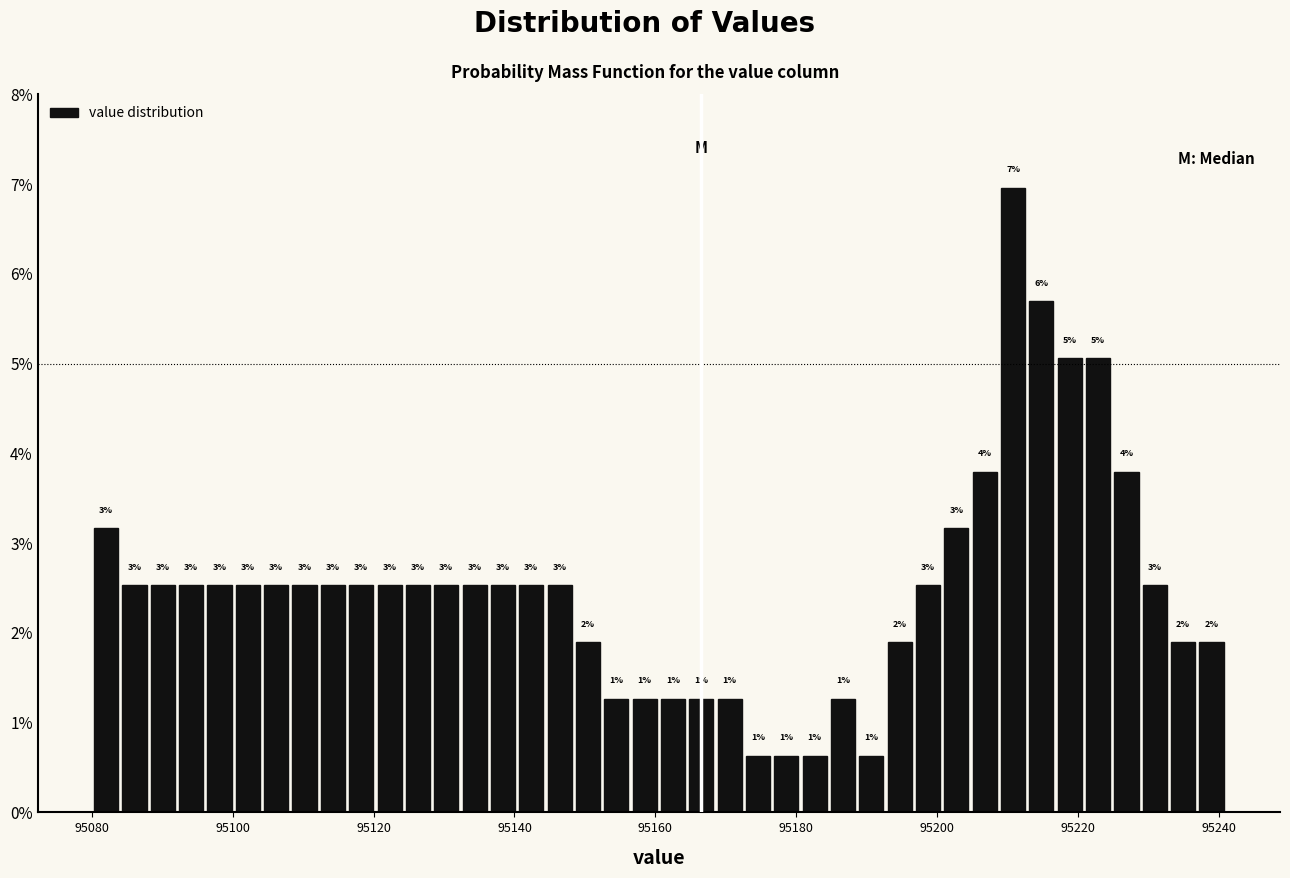

Around what value on the x-axis is the tallest bar? Give the approximate position of its centre, as read against the axis.

95210